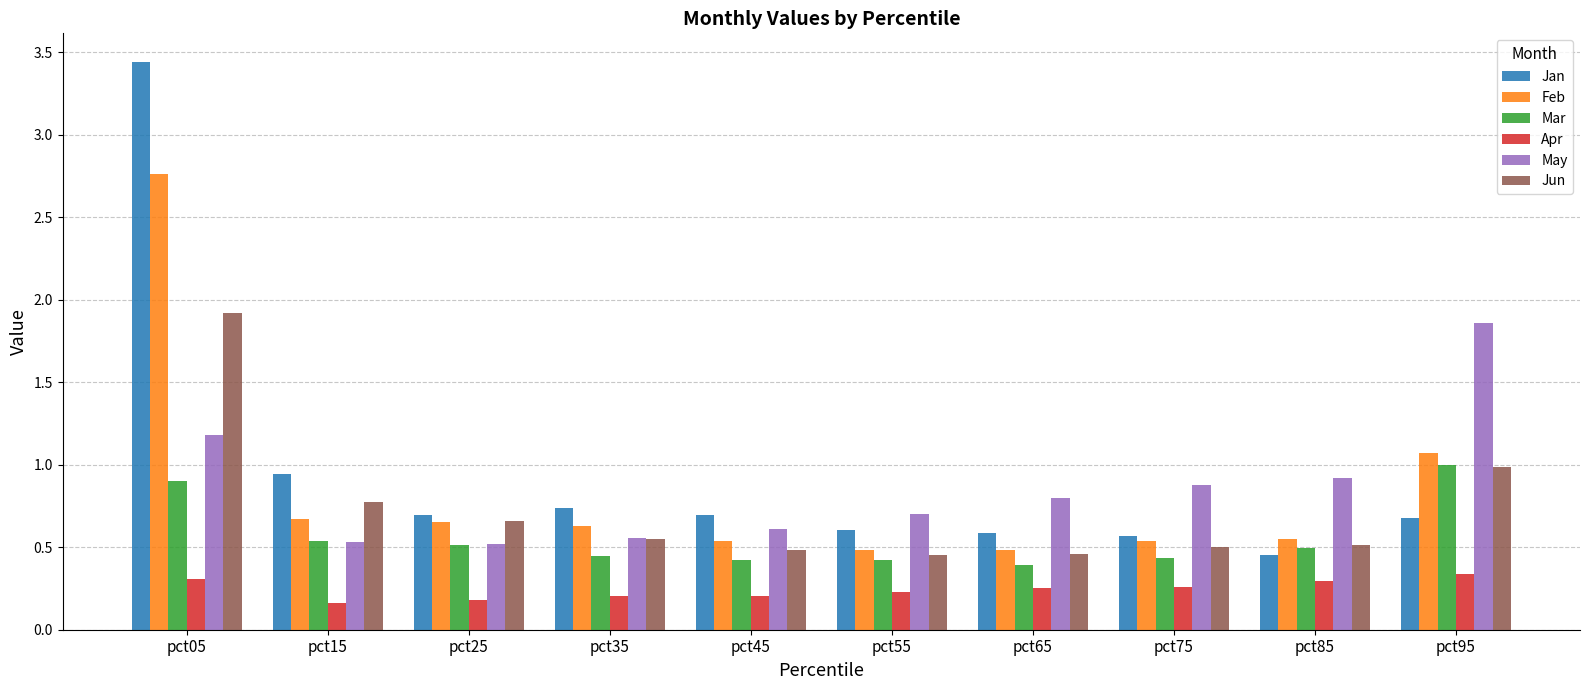

Between pct35 and pct75, which series saw the biggest shift?

May